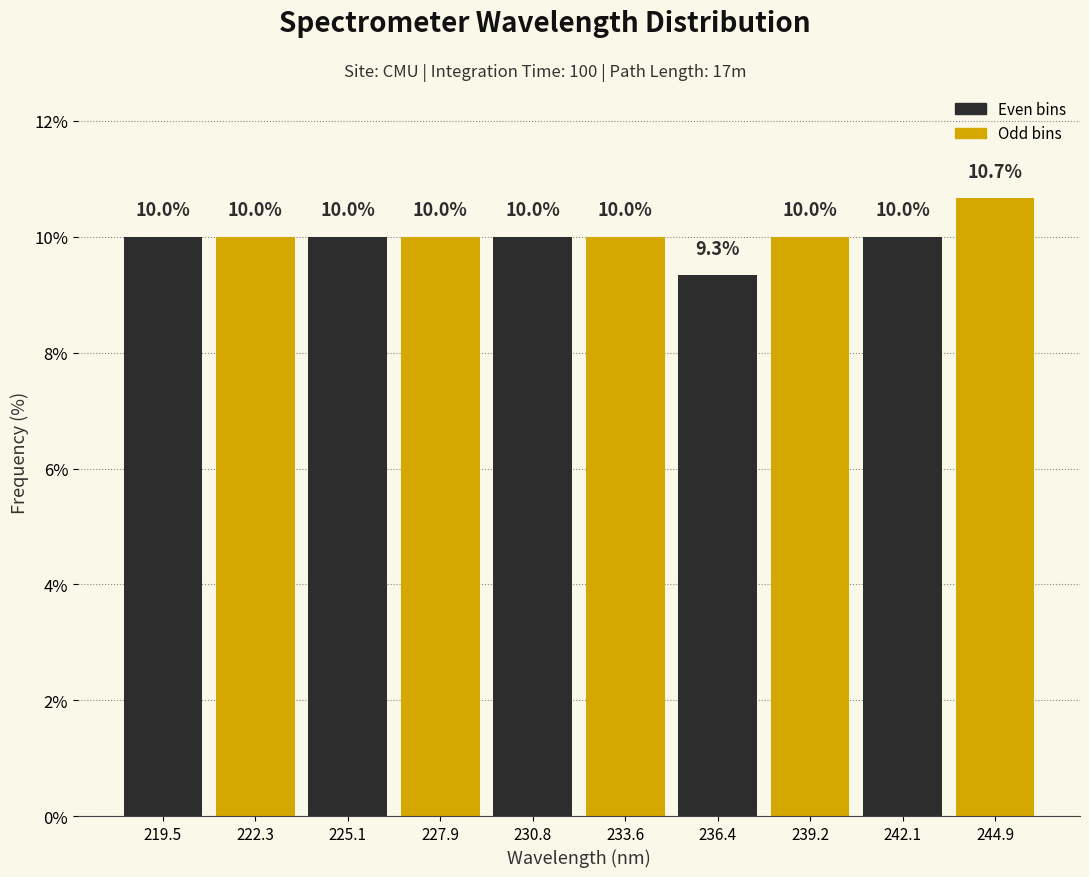

Reading left to right, list every bar in this chart as the range it spans on the x-axis followed by its height. The bar edges are not printed on the chart, so give them approximately, as read against the axis.

218.0 to 221.0: 10.0
221.0 to 223.5: 10.0
223.5 to 226.5: 10.0
226.5 to 229.5: 10.0
229.5 to 232.0: 10.0
232.0 to 235.0: 10.0
235.0 to 238.0: 9.3
238.0 to 240.5: 10.0
240.5 to 243.5: 10.0
243.5 to 246.5: 10.7